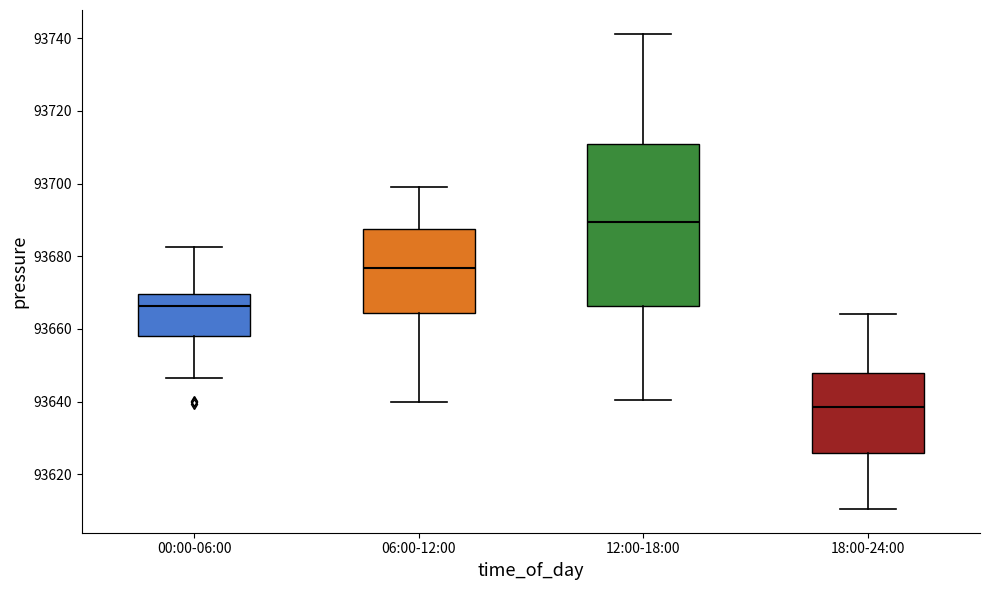

Which box has the highest median line?

12:00-18:00